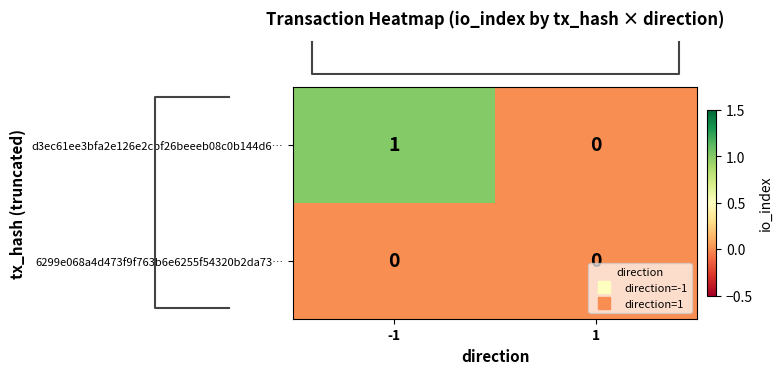

List the series in order of their peak value, highest first.

d3ec61ee3bfa2e126e2cbf26beeeb08c0b144d6…, 6299e068a4d473f9f763b6e6255f54320b2da73…